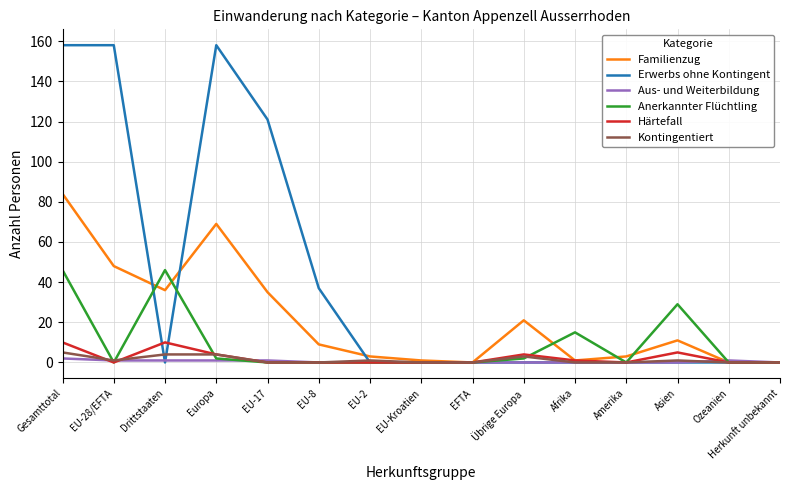

Which series has the largest range (max minus min)?

Erwerbs ohne Kontingent